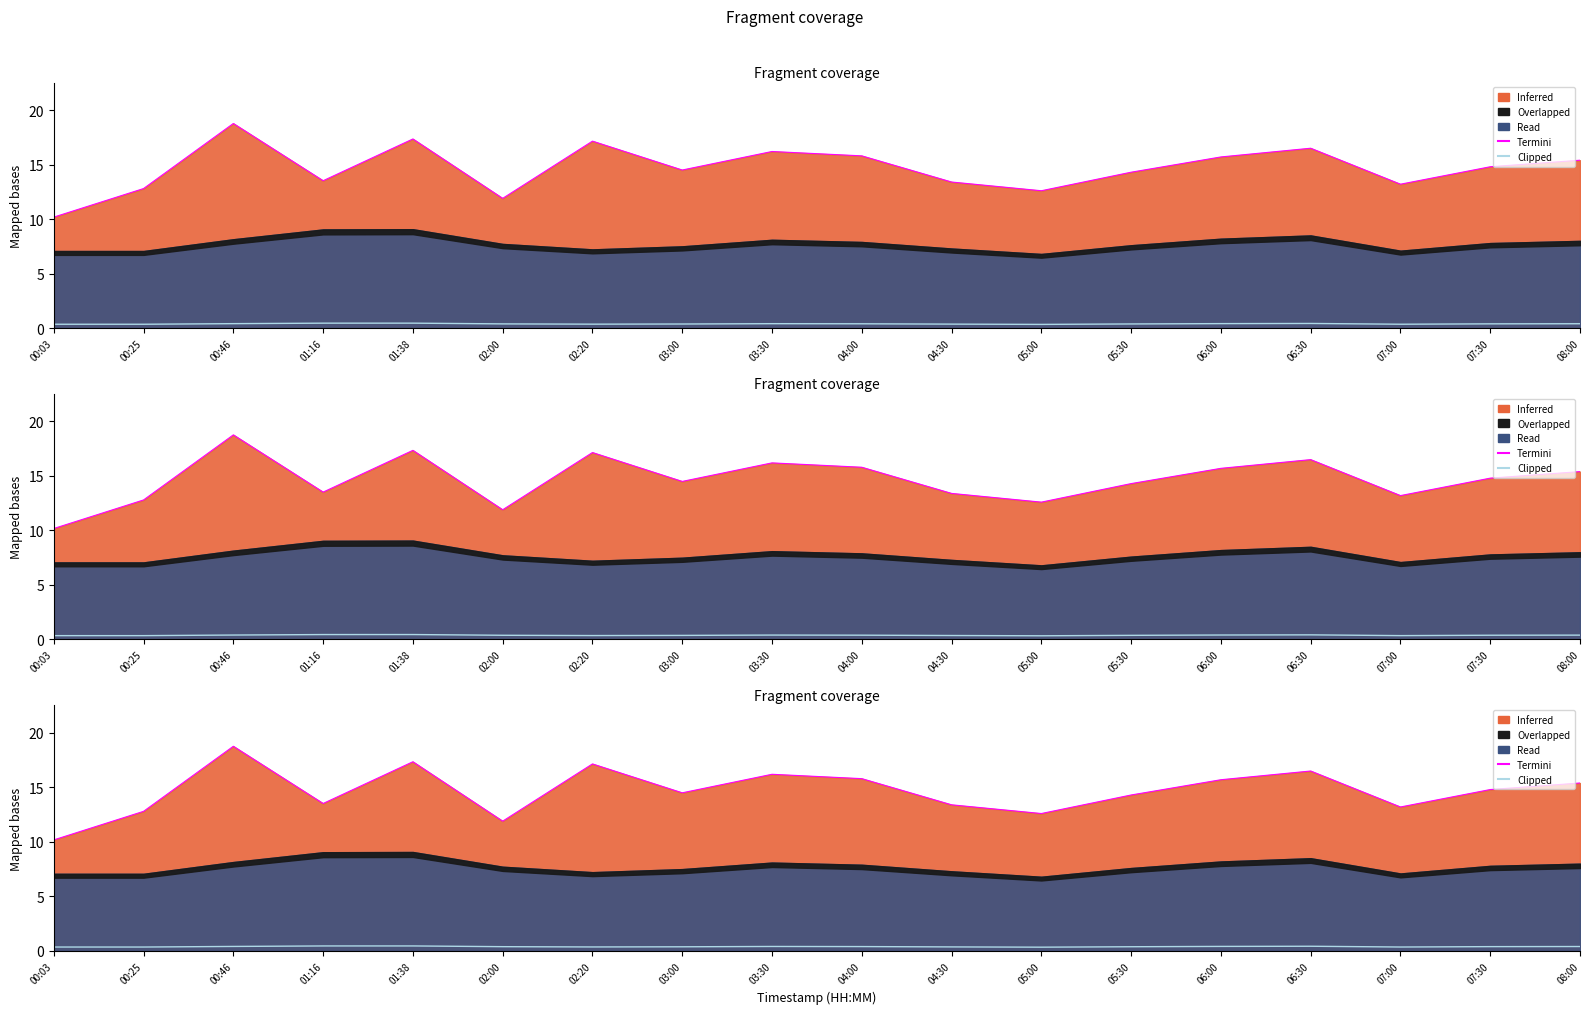

How many lines are shown in the chart?

2